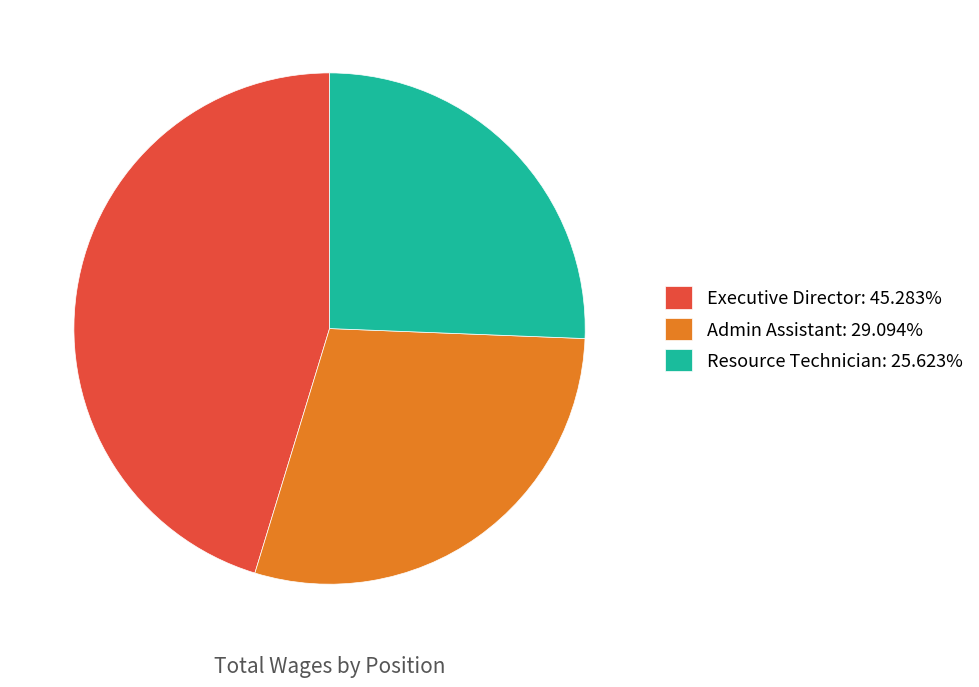

Which slice is the largest?

Executive Director